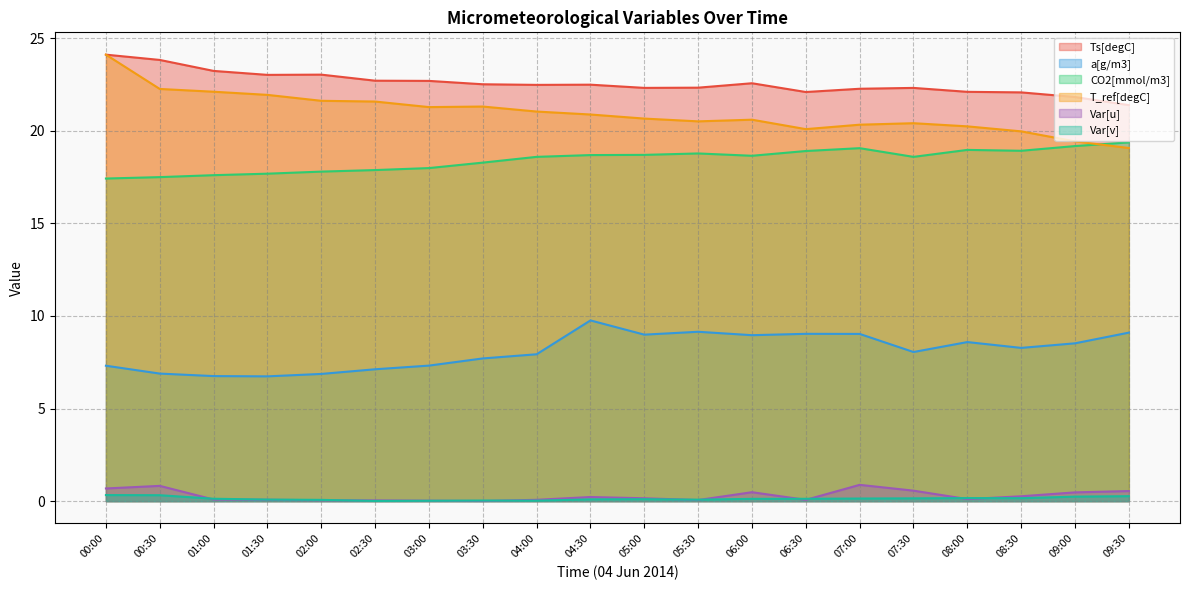

Does the chart have visible grid lines?

Yes